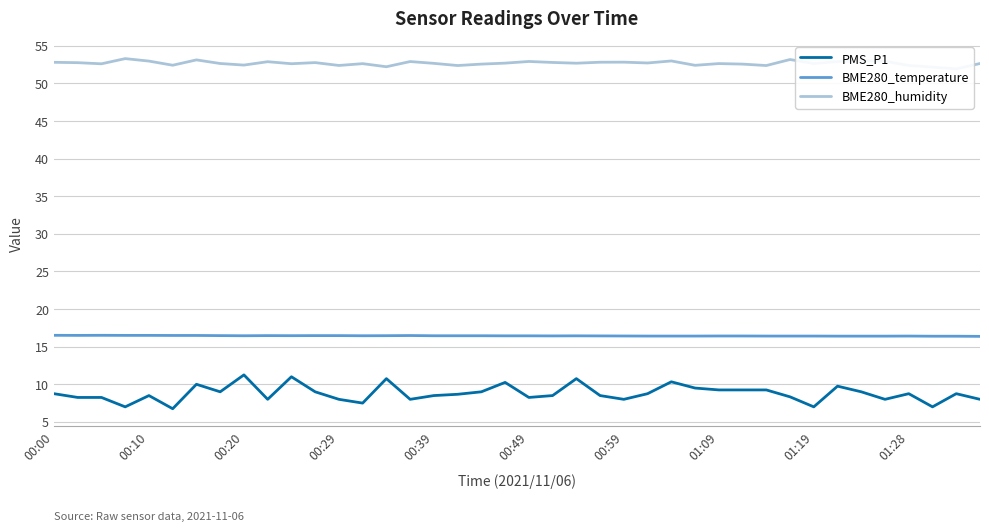

What is the minimum value shown in the chart?

6.8